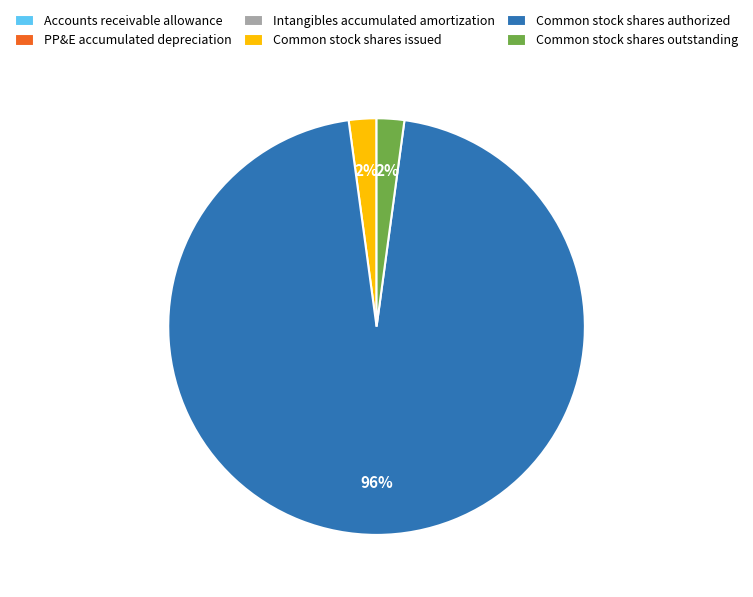

What is the largest slice in the pie chart?

Common stock shares authorized